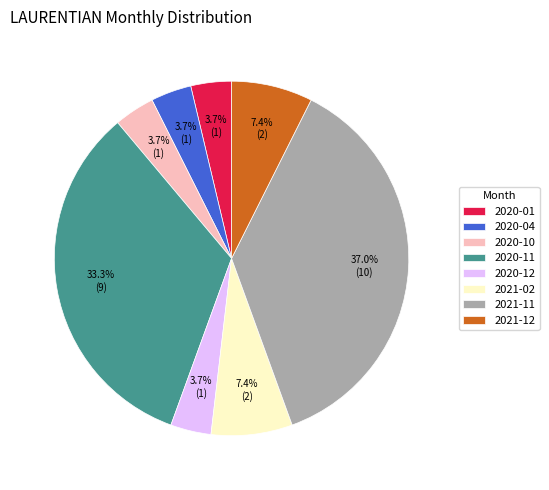

The 2020-12 slice represents 15% of the pie. True or false?

False